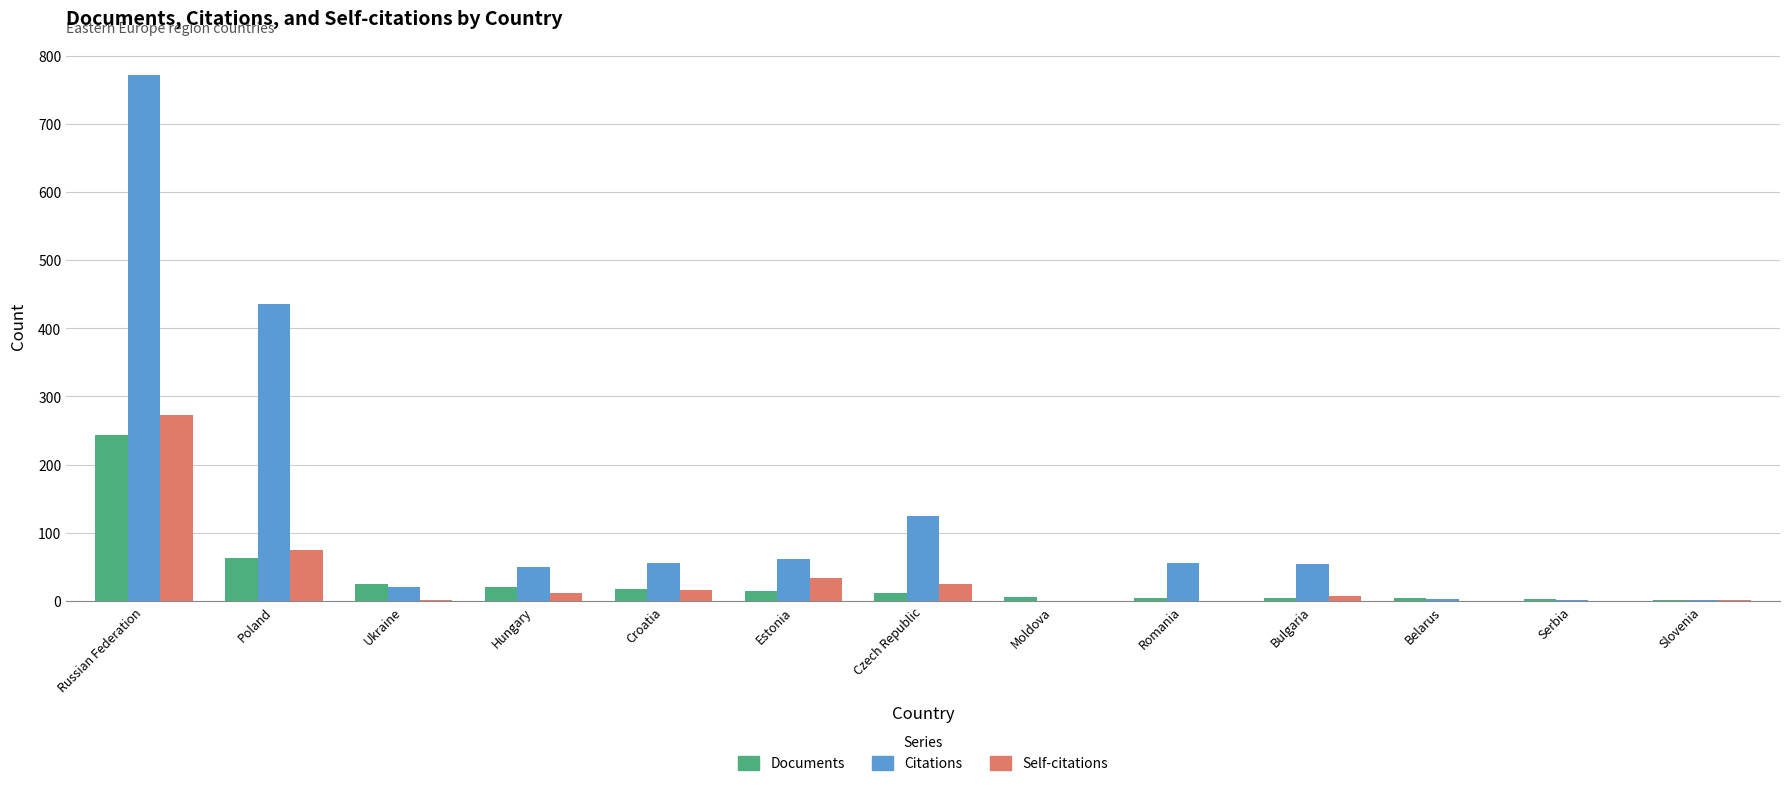

At which label does Citations reach its peak?

Russian Federation